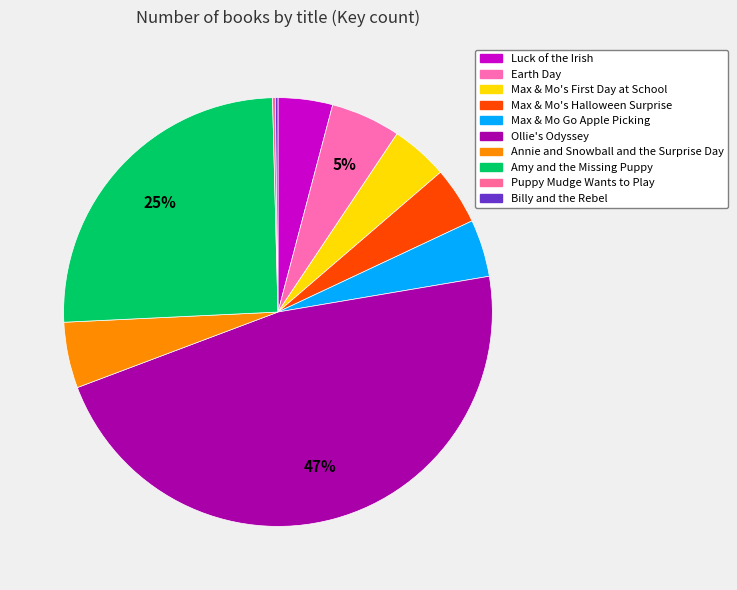

Approximately how many times larger is the value at Billy and the Rebel compared to Puppy Mudge Wants to Play?

0.9